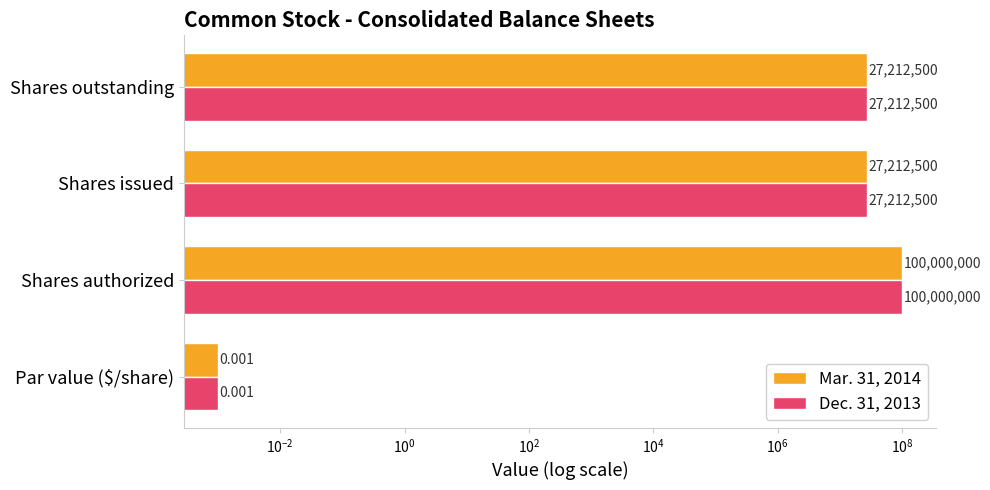

What is the highest value of the Mar. 31, 2014 series?

100000000.0